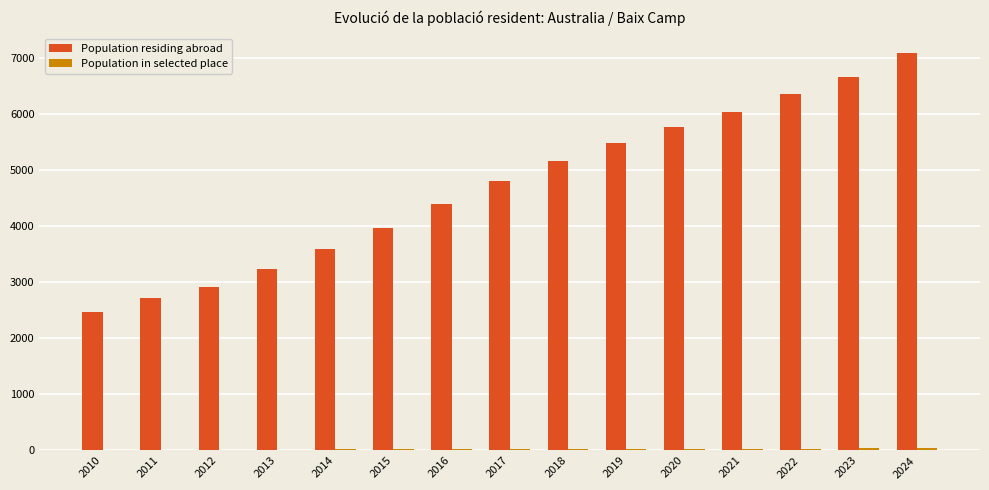

At which category is the sum across all series the highest?

2024